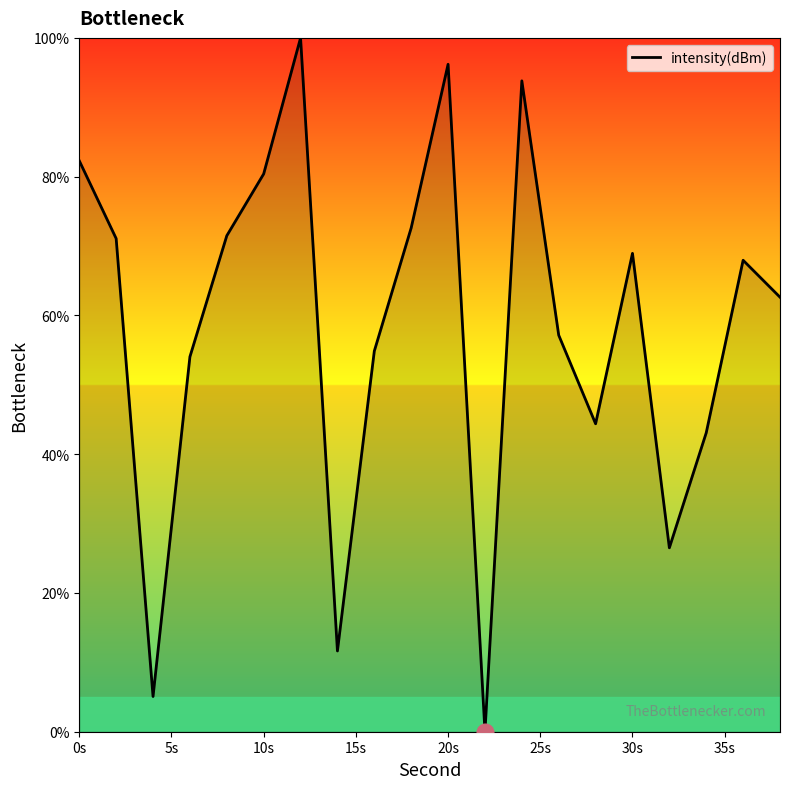

Reading left to right, extract all data points from this chart.

82.3	71.1	5.1	54.0	71.5	80.4	100.0	11.6	54.9	72.6	96.2	0.0	93.8	57.2	44.4	68.9	26.5	43.1	68.0	62.6